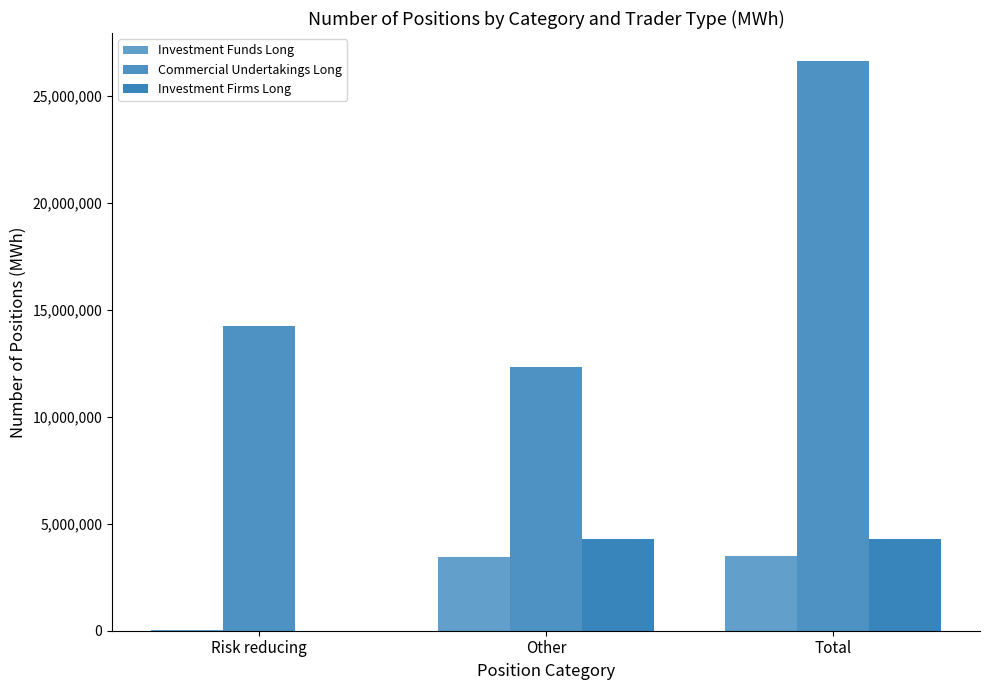

Are the bars grouped side by side (vs. stacked)?

Yes